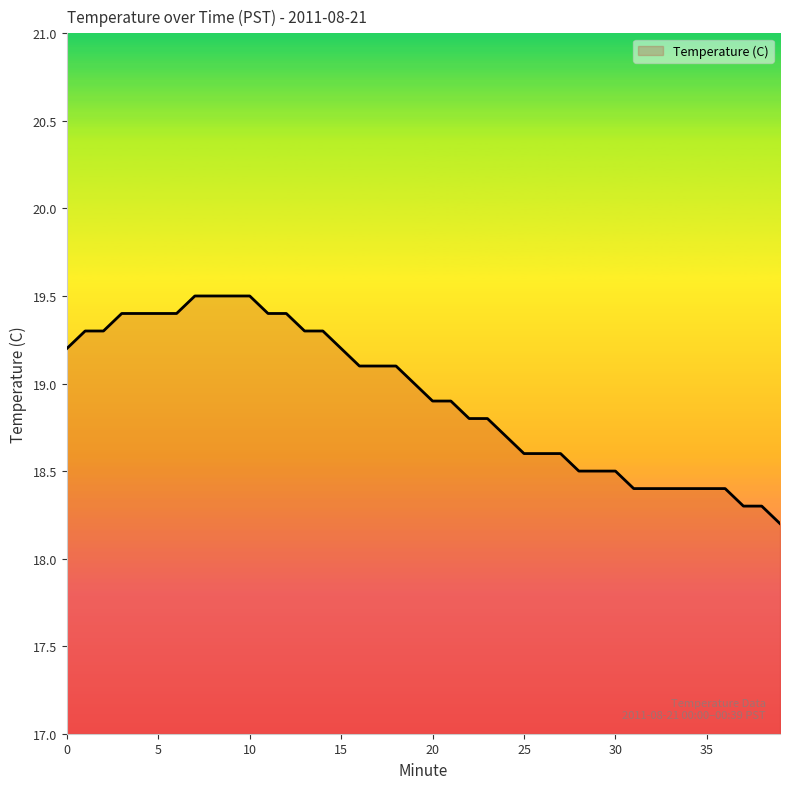

What is the difference between the maximum and minimum values?

1.3